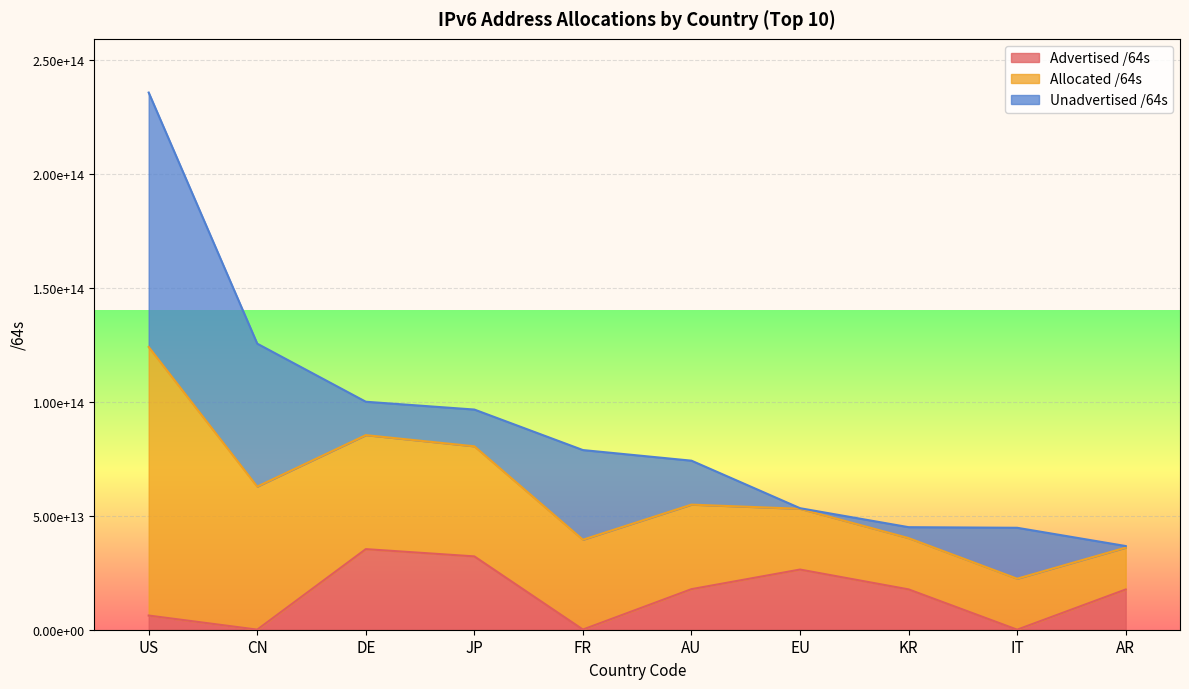

Does the chart display data point markers on the line(s)?

No